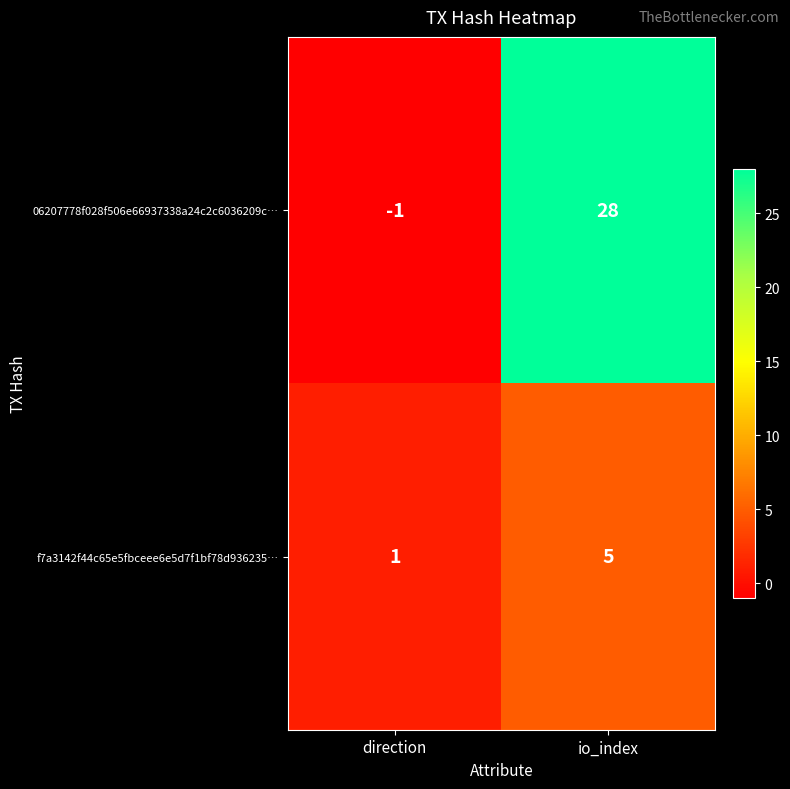

Rank the series at io_index from highest to lowest value.

06207778f028f506e66937338a24c2c6036209c…, f7a3142f44c65e5fbceee6e5d7f1bf78d936235…